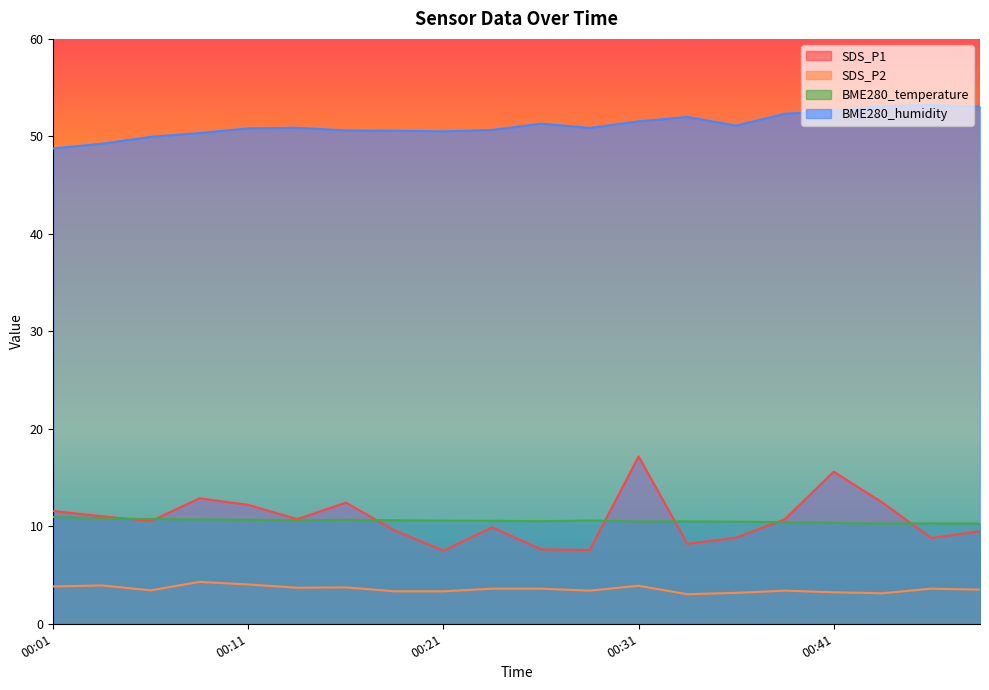

What are all the series names shown in the legend?

SDS_P1, SDS_P2, BME280_temperature, BME280_humidity